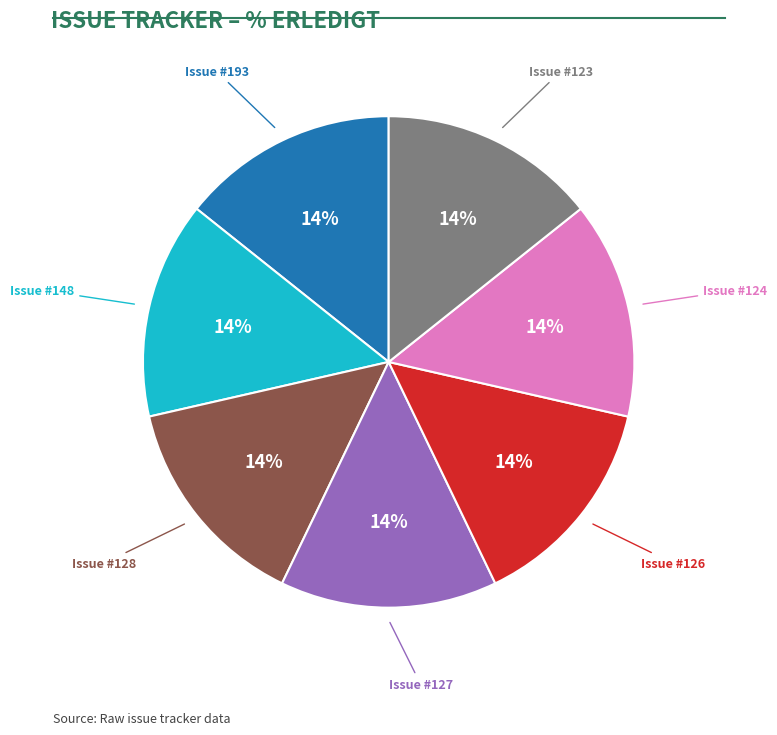

Do Issue #124 and Issue #193 together represent more than half of the pie?

No